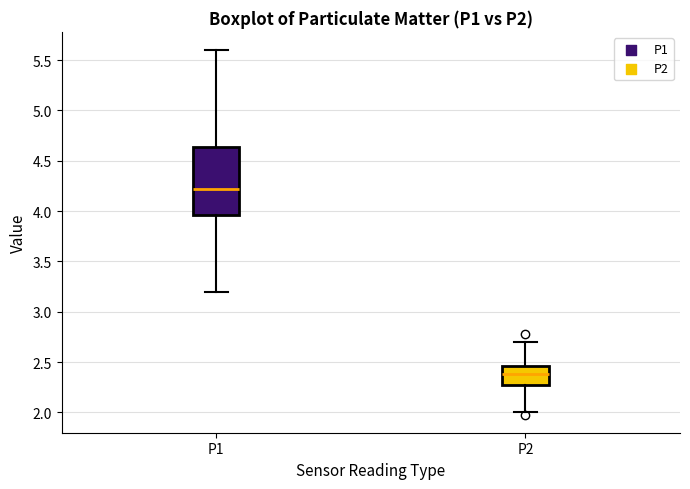

Where does the median line of the box for P2 sit on the y-axis? The values are not printed on the chart, so give them approximately, as read against the axis.

2.40